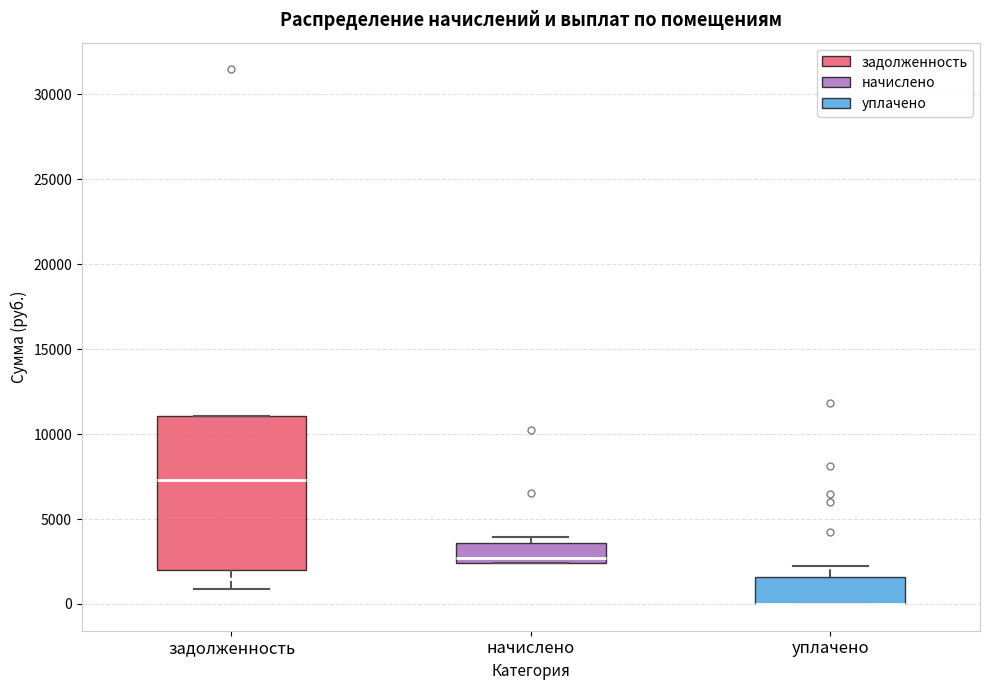

Reading left to right, read every box against the y-axis: the position of its median line, the range the box covers, and the ends of its whiskers. The values are not printed on the chart, so give them approximately, as read against the axis.

задолженность: median 7500, box 2000 to 11000, whiskers 1000 to 11000
начислено: median 2500 (just above the box's lower edge), box 2500 to 3500, whiskers 2500 to 4000
уплачено: median 0 (drawn on the box's lower edge), box 0 to 1500, whiskers 0 to 2000